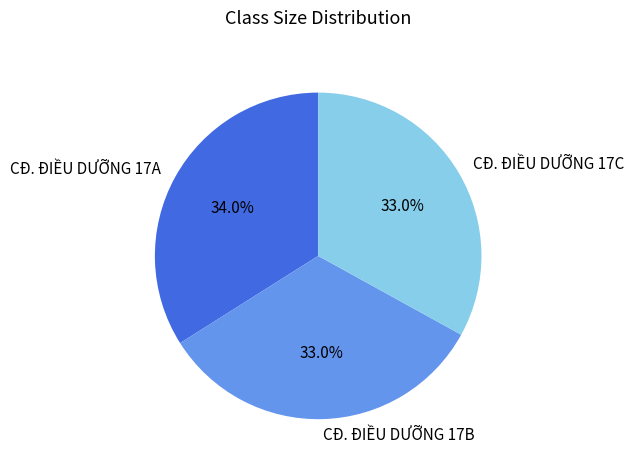

Combined, what portion of the pie is CĐ. ĐIỀU DƯỠNG 17A and CĐ. ĐIỀU DƯỠNG 17B?

67.0%